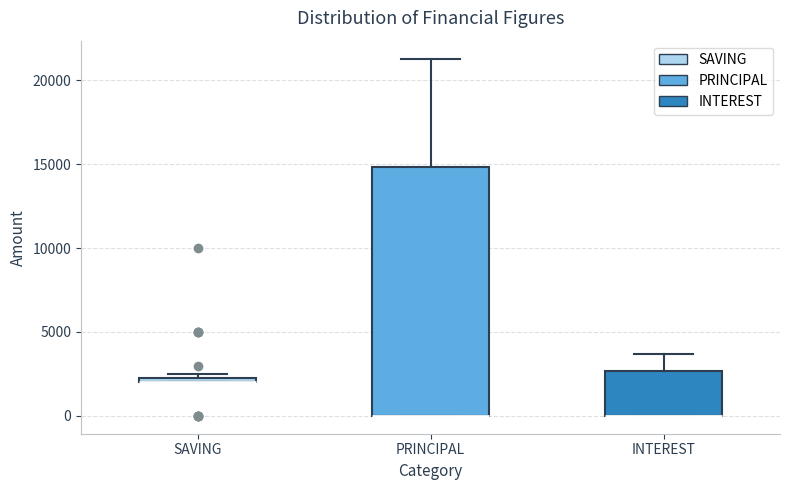

Where is the lower edge of the box for SAVING on the y-axis? The values are not printed on the chart, so give them approximately, as read against the axis.

2000